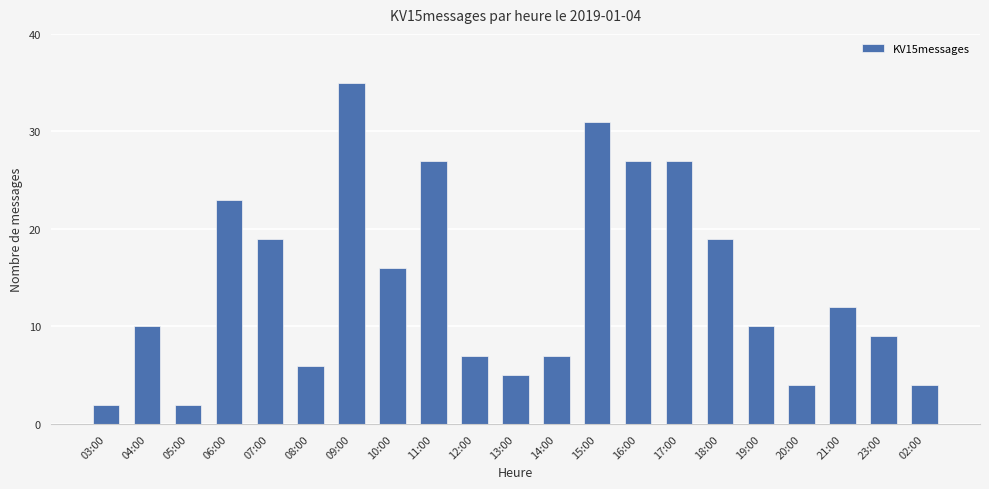

What is the difference between the maximum and minimum values?

33